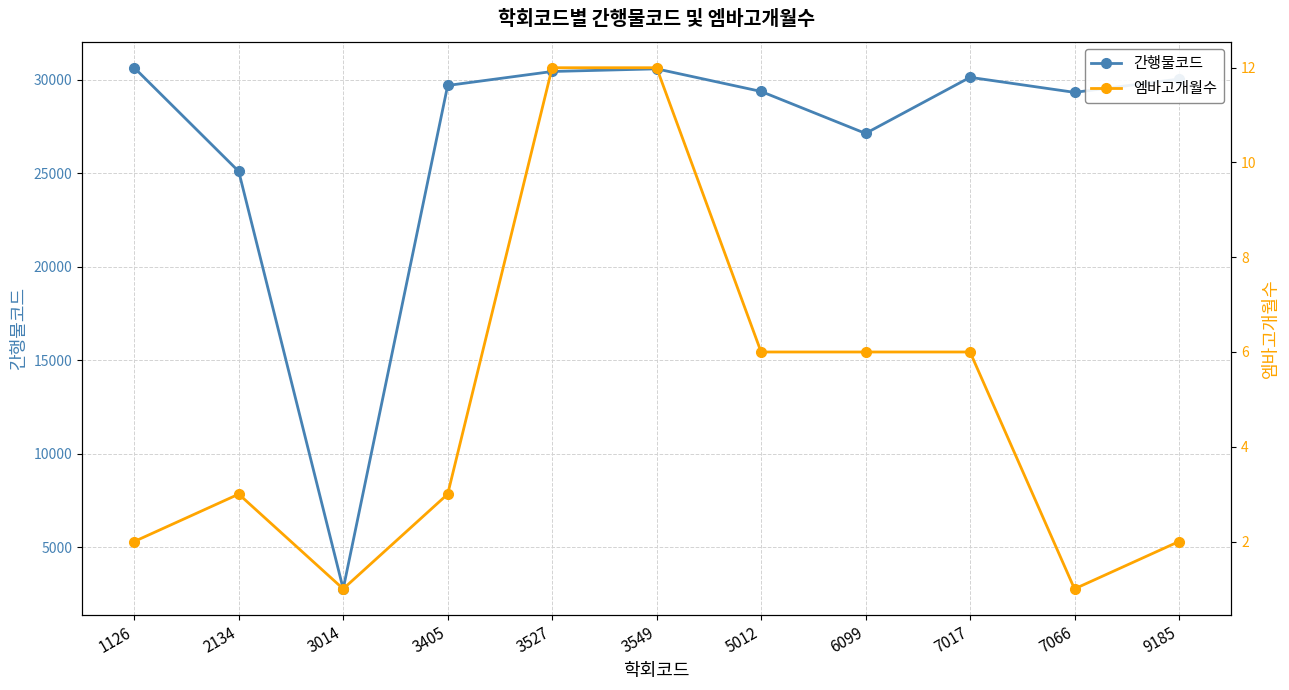

List the series in order of their peak value, highest first.

간행물코드, 엠바고개월수